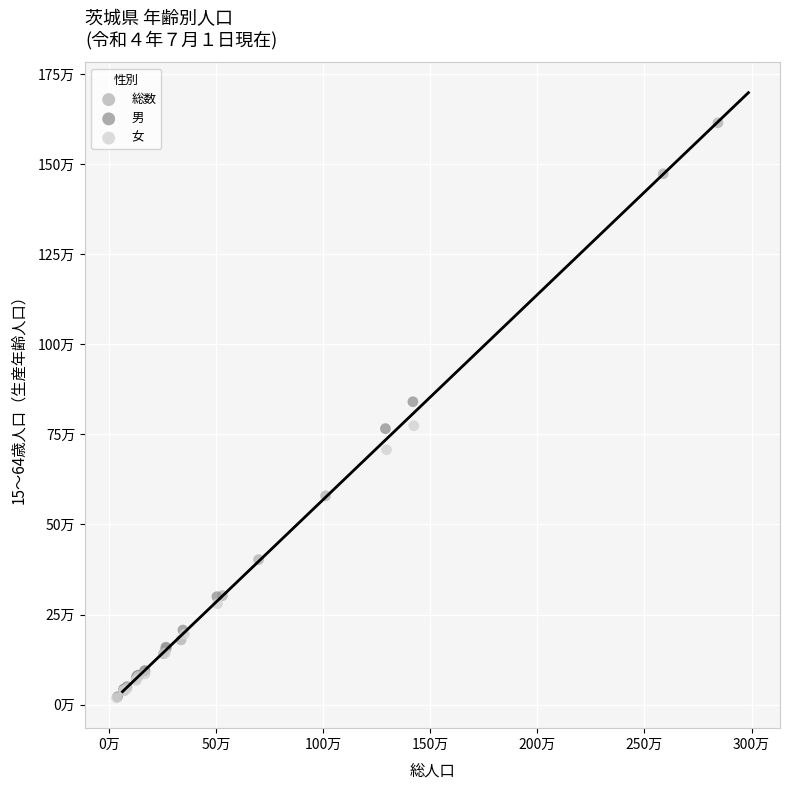

What are all the series names shown in the legend?

総数, 男, 女